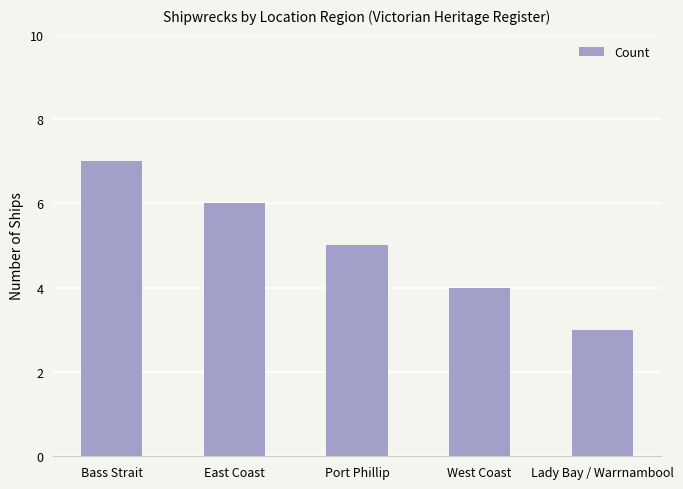

Between West Coast and Lady Bay / Warrnambool, which is larger?

West Coast